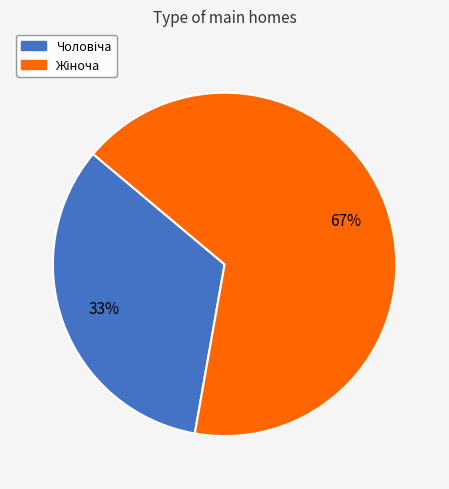

To the nearest percent, what is the average slice percentage?

50%